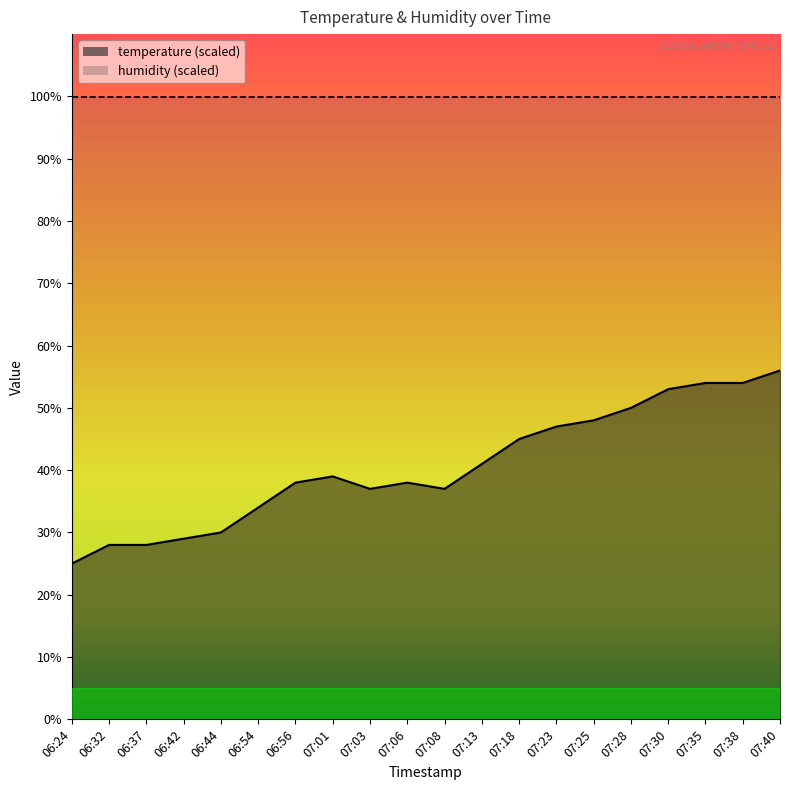

At which label does the data first exceed 38?

06:56